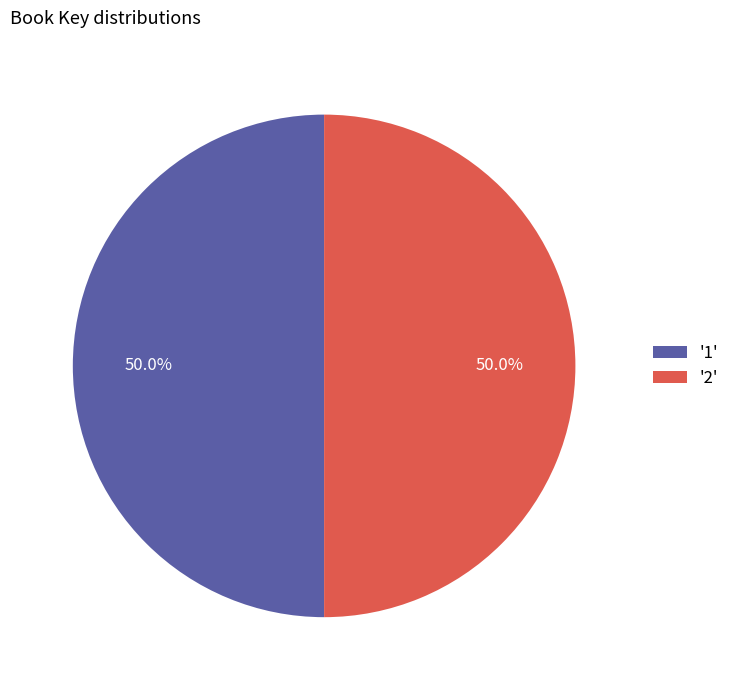

Combined, do '1' and '2' account for over 50%?

Yes